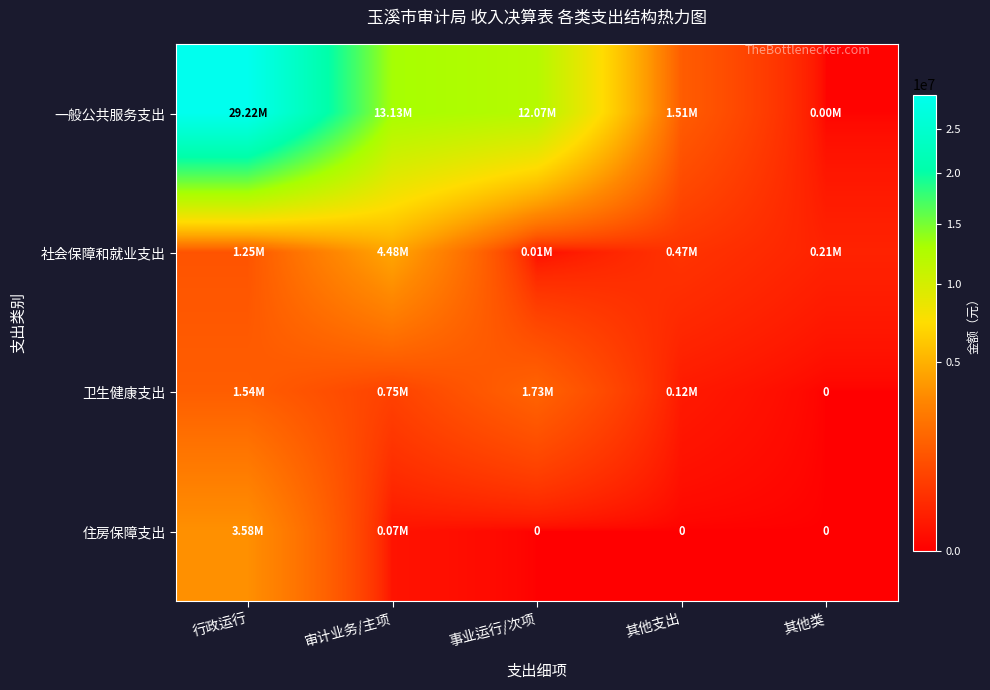

Rank the series by their maximum value, from highest to lowest.

一般公共服务支出, 社会保障和就业支出, 住房保障支出, 卫生健康支出